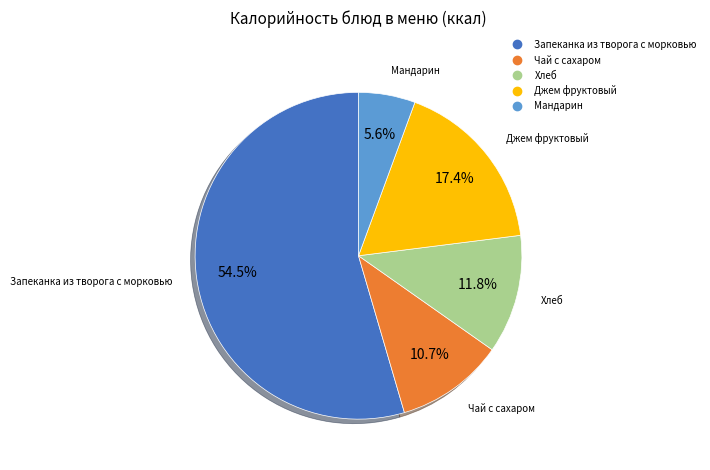

Is it true that Джем фруктовый is 24% of the pie?

False